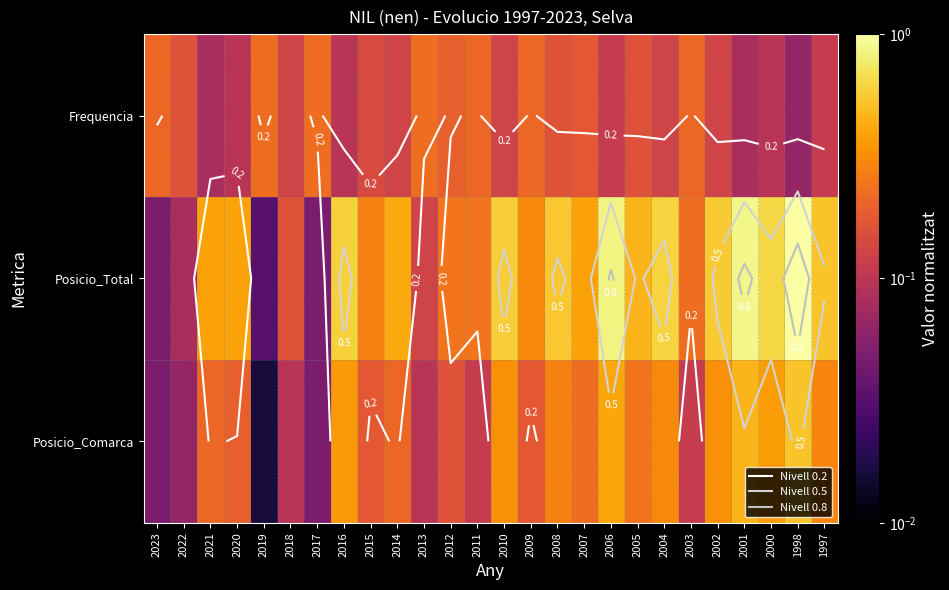

Between 2019 and 2020, which is larger?

2019